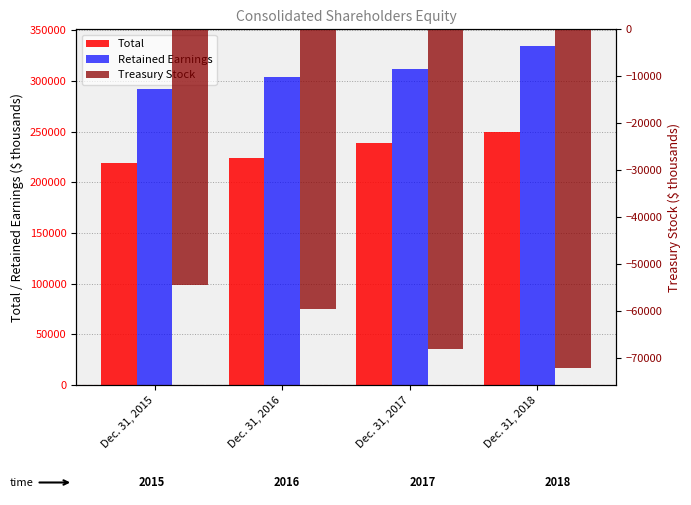

Where does the Retained Earnings series first go above 311765?

Dec. 31, 2018